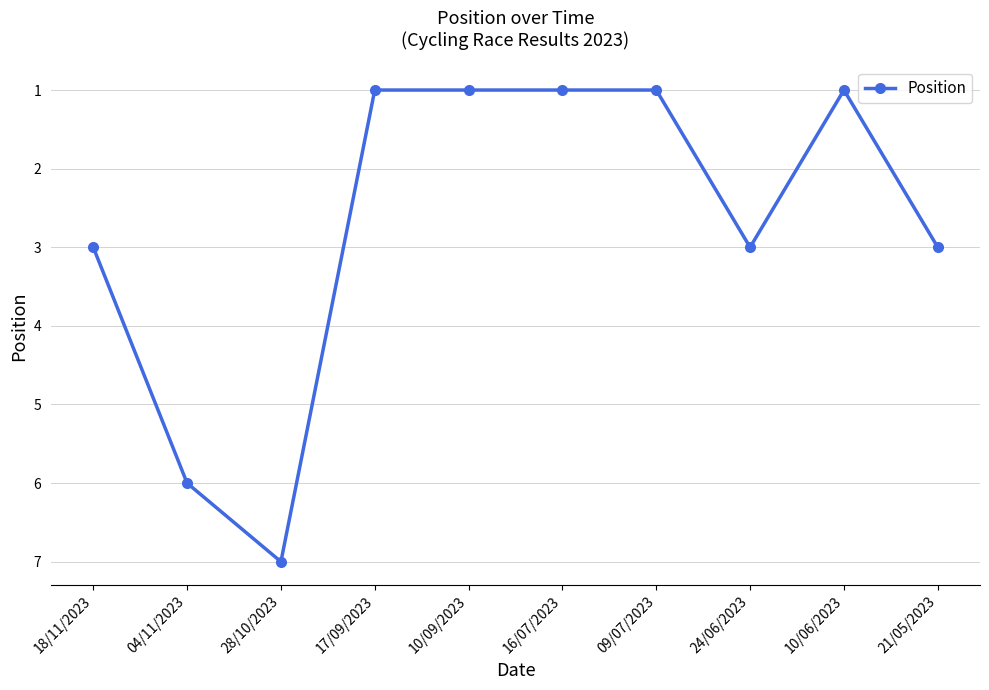

What value does the data have at 28/10/2023?

7